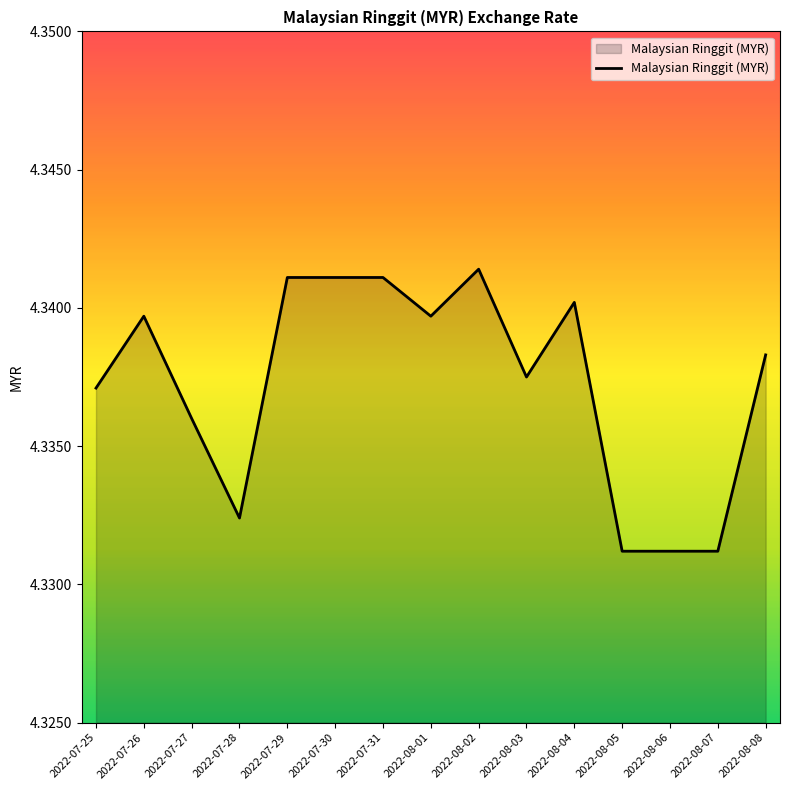

Between 2022-07-27 and 2022-08-07, which is larger?

2022-07-27